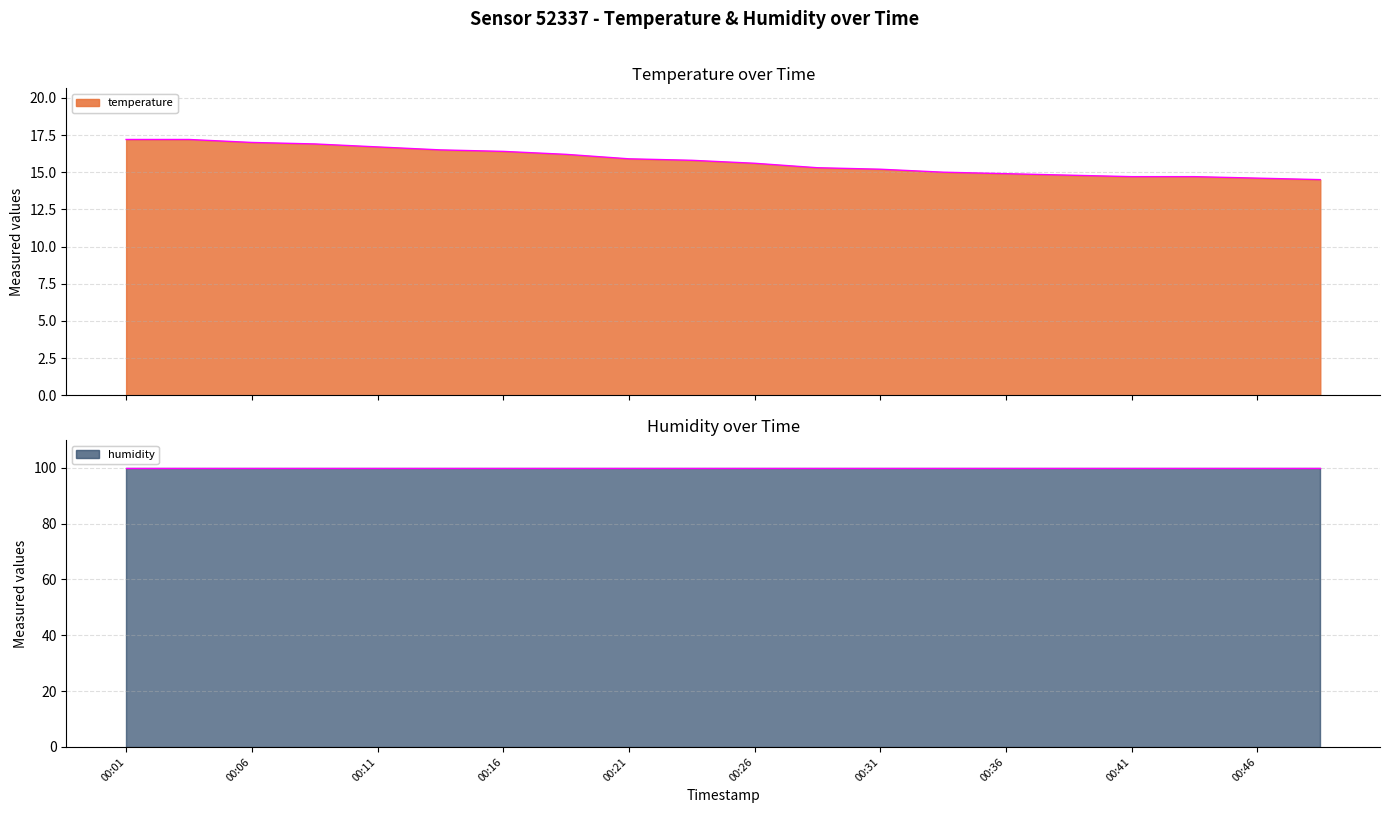

At which label does the data first exceed 15?

00:01